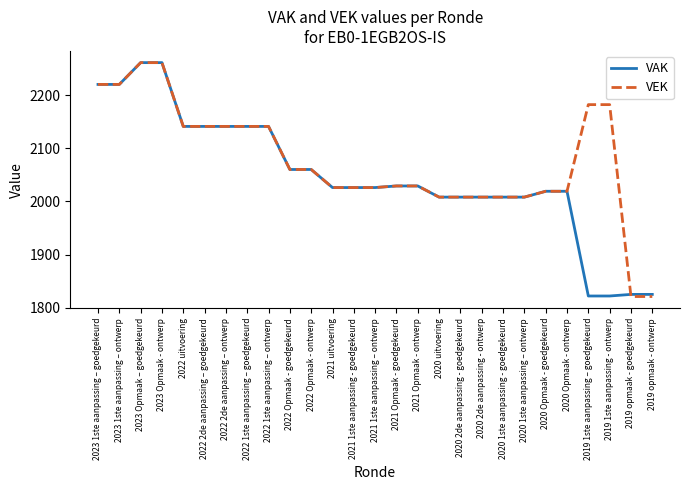

What is the minimum value shown in the chart?

1821